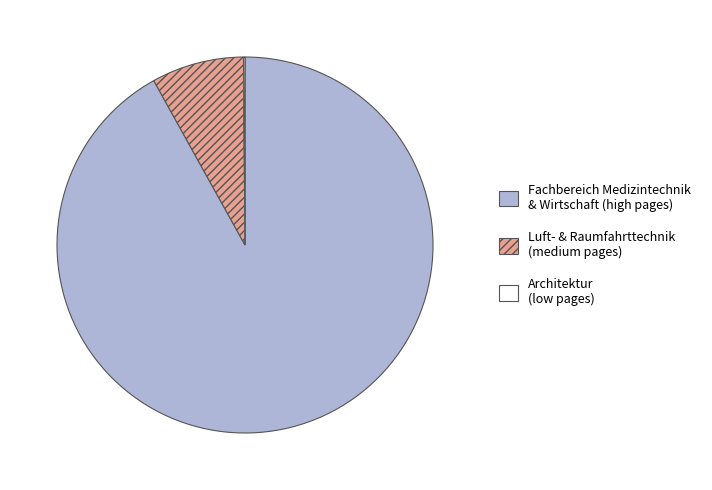

Is there a majority slice in this chart?

Yes